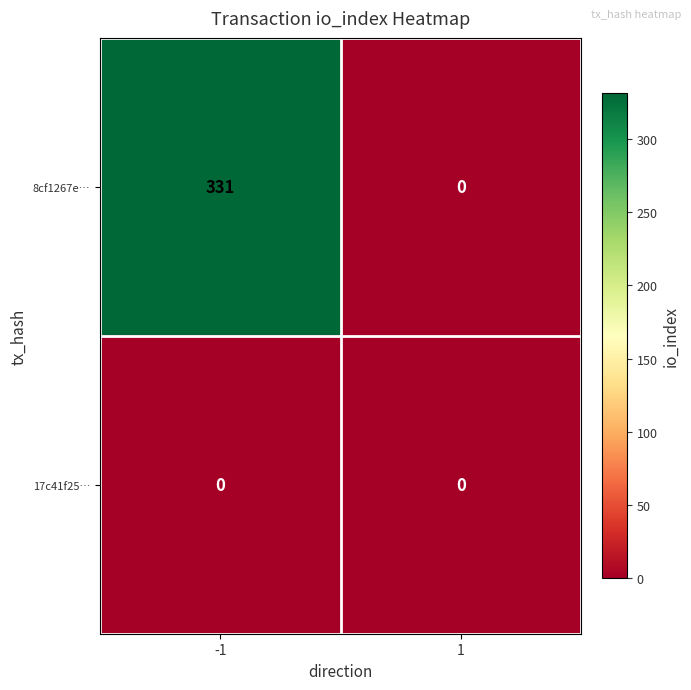

Which series has the largest total across all categories?

8cf1267e…